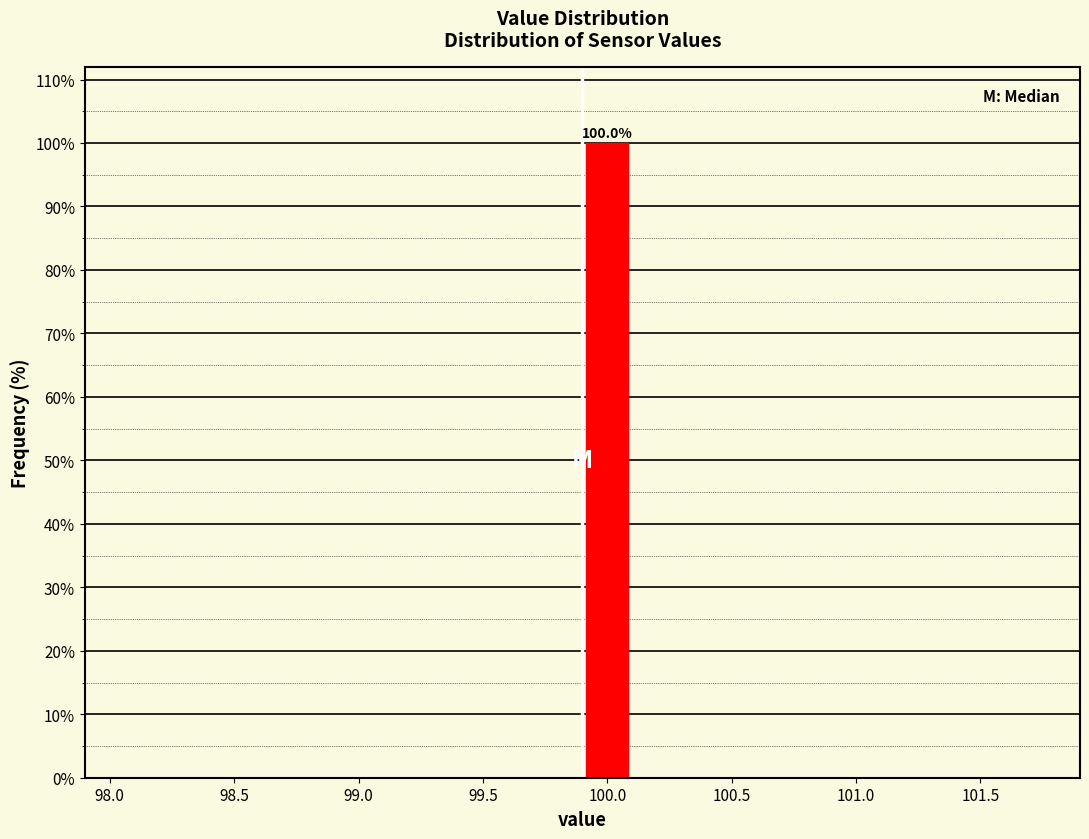

Over which range of the x-axis is the bar tallest?

99.9 to 100.1